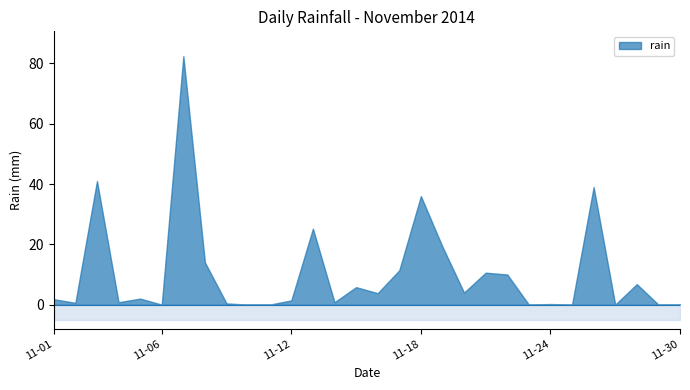

Count the number of values greater than 2.

14